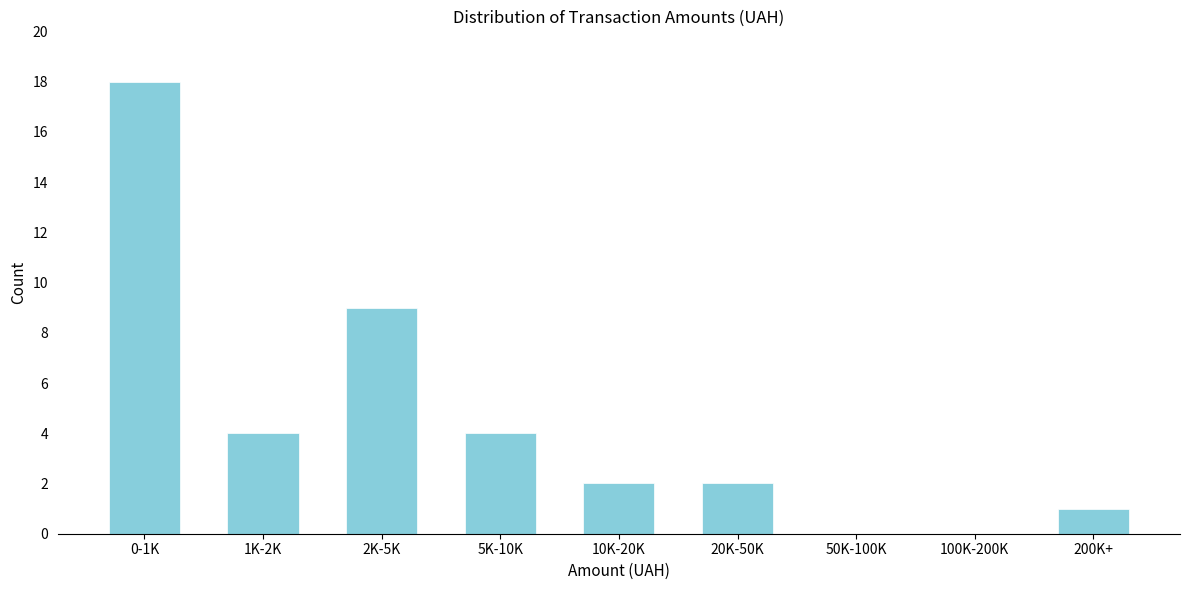

Reading left to right, transcribe all the data shown in this chart.

0-1K=18	1K-2K=4	2K-5K=9	5K-10K=4	10K-20K=2	20K-50K=2	50K-100K=0	100K-200K=0	200K+=1